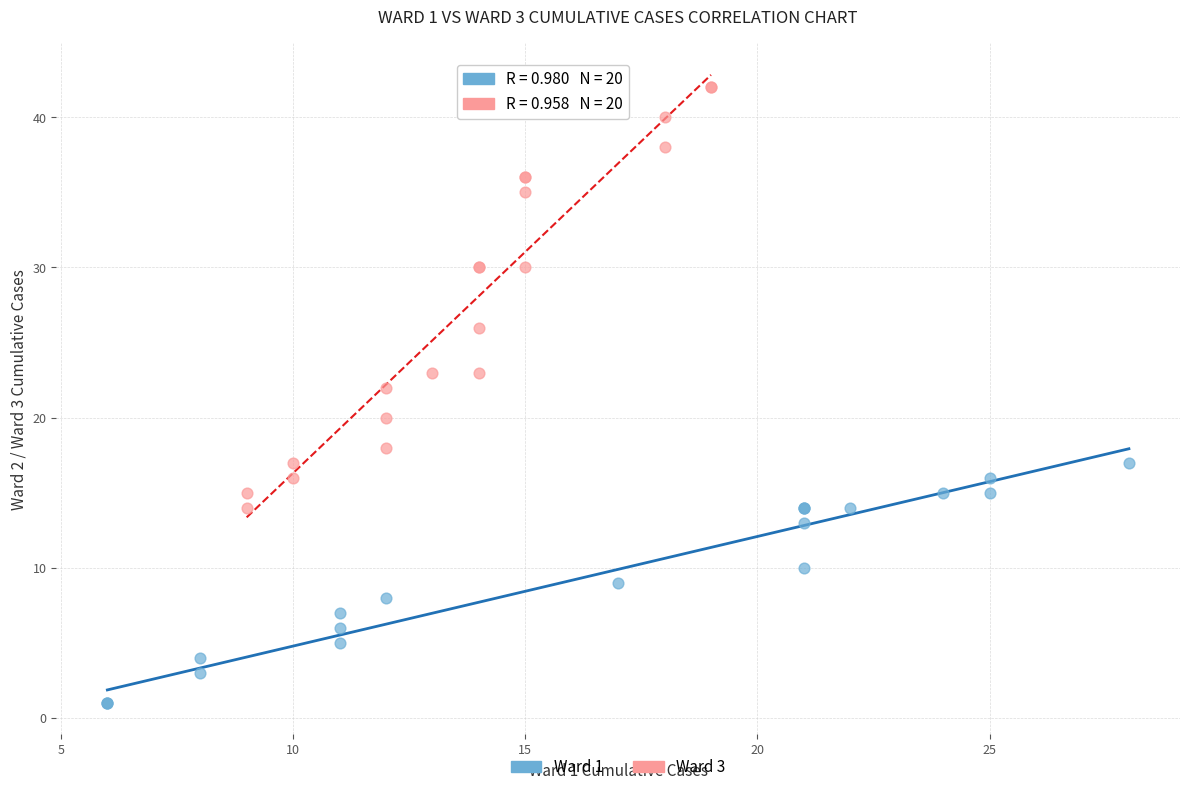

Which series contains the highest Y value?

Ward 3